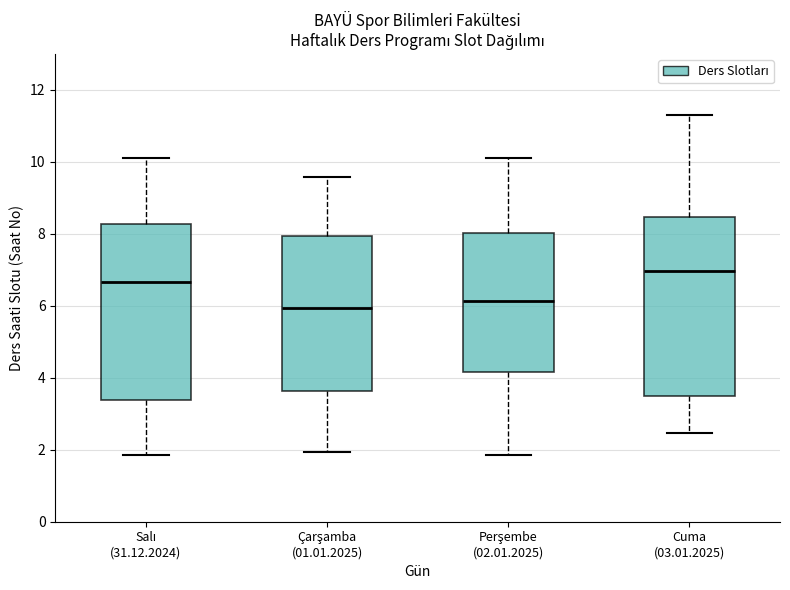

Reading left to right, transcribe this box plot: for each box, give where its median line is, the range the box spans, and where its two whiskers end, as read against the y-axis. The values are not printed on the chart, so give them approximately, as read against the axis.

Salı (31.12.2024): median 6.6, box 3.4 to 8.2, whiskers 1.8 to 10.2
Çarşamba (01.01.2025): median 6.0, box 3.6 to 8.0, whiskers 2.0 to 9.6
Perşembe (02.01.2025): median 6.2, box 4.2 to 8.0, whiskers 1.8 to 10.2
Cuma (03.01.2025): median 7.0, box 3.4 to 8.4, whiskers 2.4 to 11.4